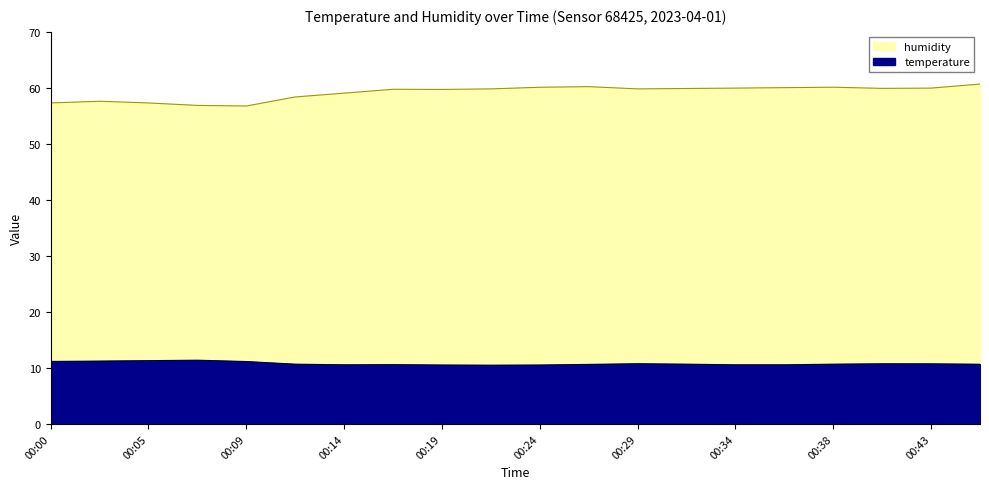

Reading right to left, transcribe all the data shown in this chart.

temperature: 00:46=10.7	00:43=10.7	00:41=10.7	00:38=10.7	00:36=10.6	00:34=10.6	00:31=10.7	00:29=10.8	00:26=10.6	00:24=10.5	00:21=10.5	00:19=10.5	00:17=10.6	00:14=10.6	00:12=10.7	00:09=11.1	00:07=11.4	00:05=11.3	00:02=11.2	00:00=11.2
humidity: 00:46=60.7	00:43=60.0	00:41=59.9	00:38=60.1	00:36=60.0	00:34=60.0	00:31=59.9	00:29=59.8	00:26=60.2	00:24=60.1	00:21=59.8	00:19=59.7	00:17=59.8	00:14=59.1	00:12=58.4	00:09=56.8	00:07=56.9	00:05=57.3	00:02=57.6	00:00=57.3